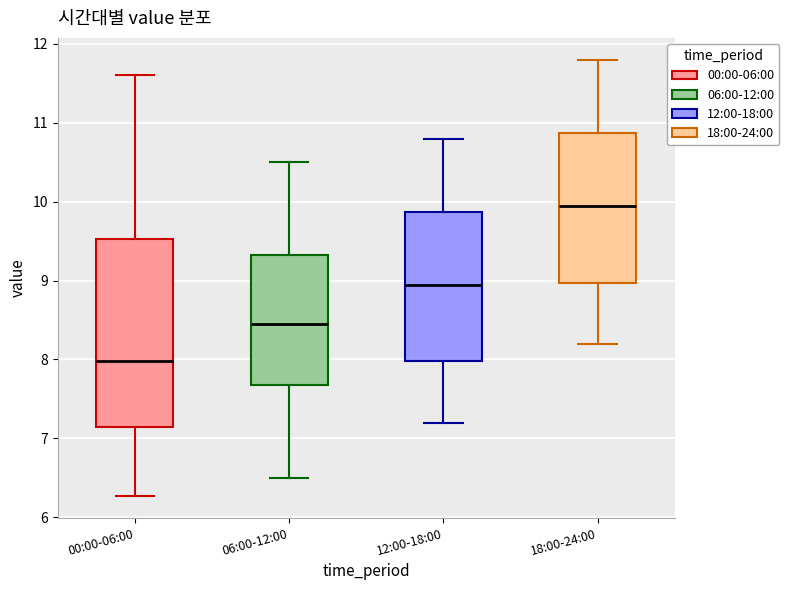

Which box is the tallest, from its lower edge to its upper edge?

00:00-06:00